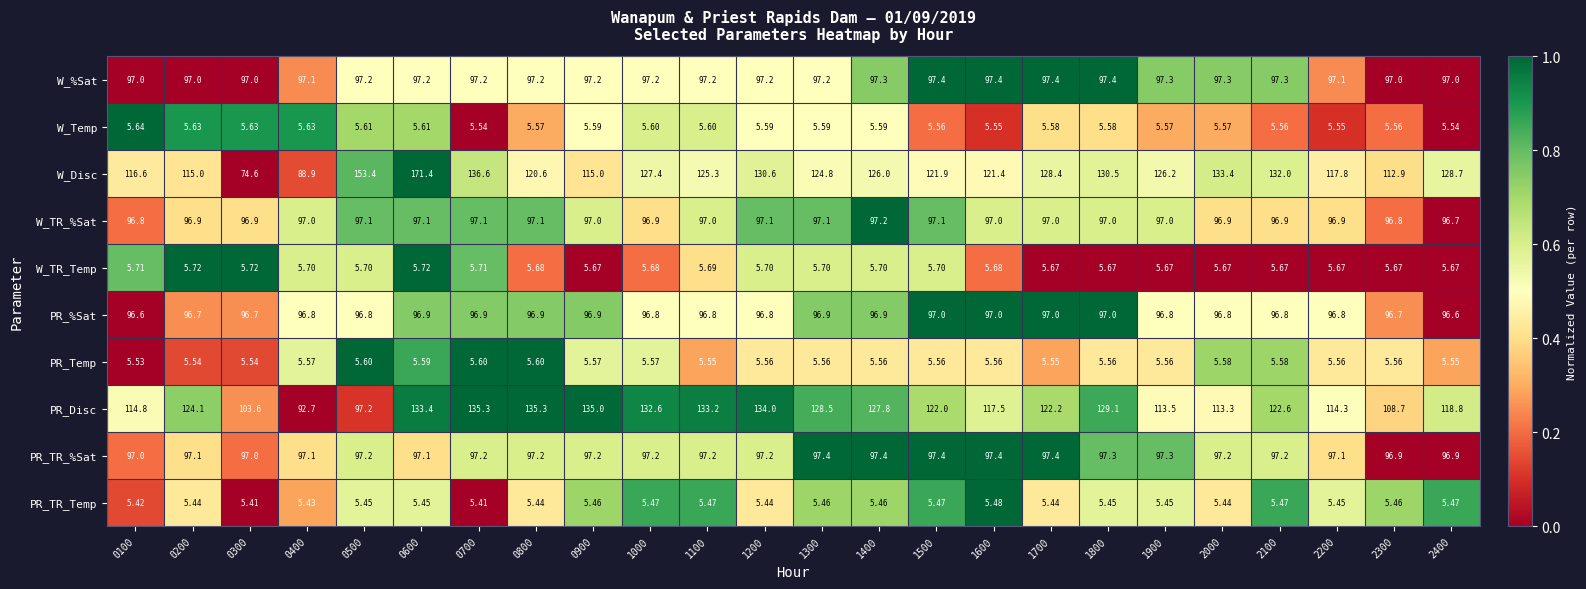

Between 0200 and 2300, which series saw the biggest shift?

PR_Disc